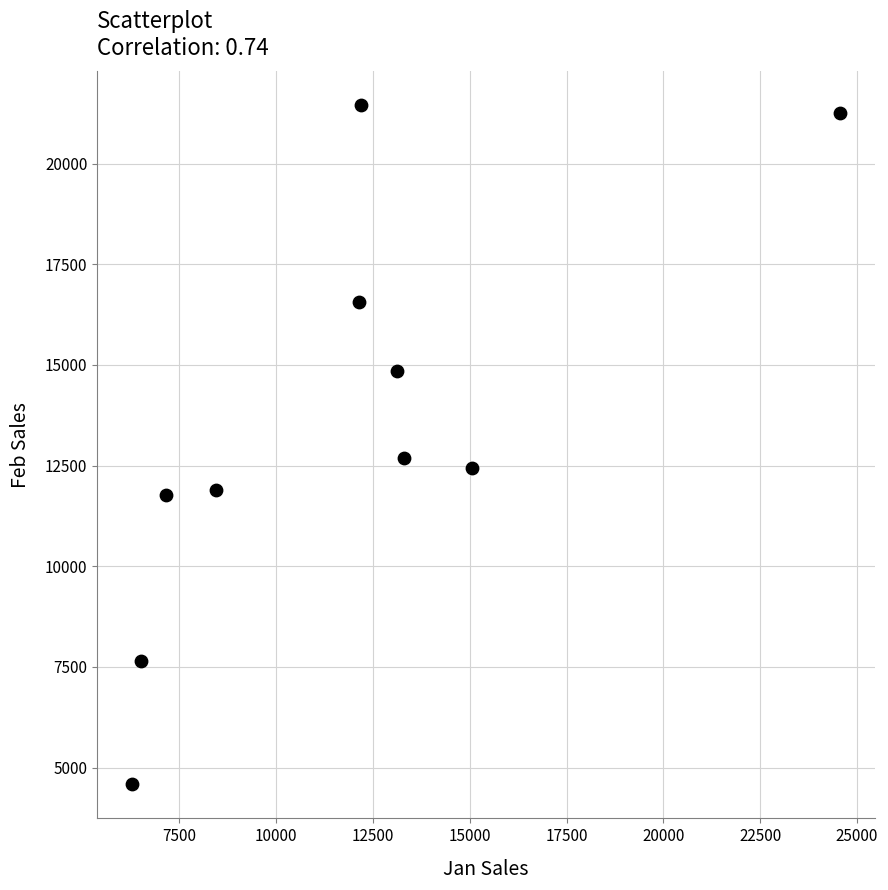

What Y value in the scatter plot is closest to 13015?

12690